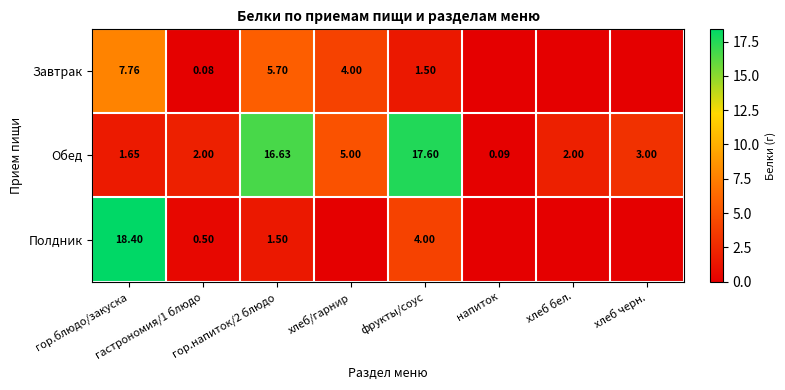

What is the sum of the Полдник values at хлеб бел. and фрукты/соус?

4.0